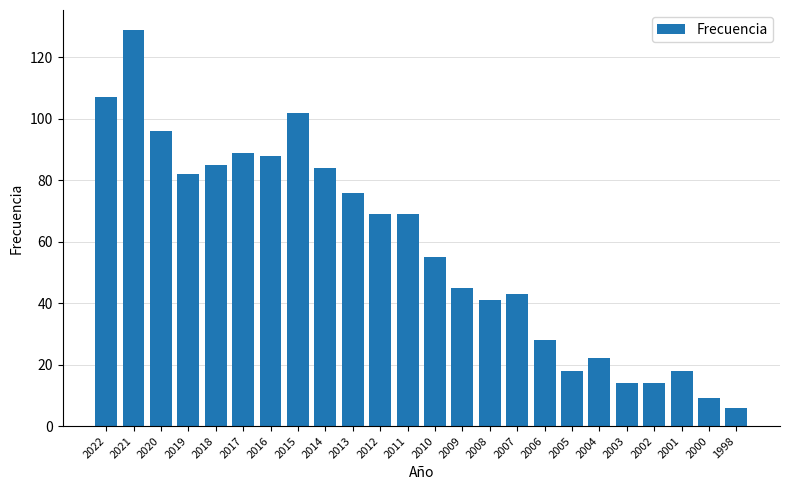

What is the difference between the second highest and second lowest values?

98